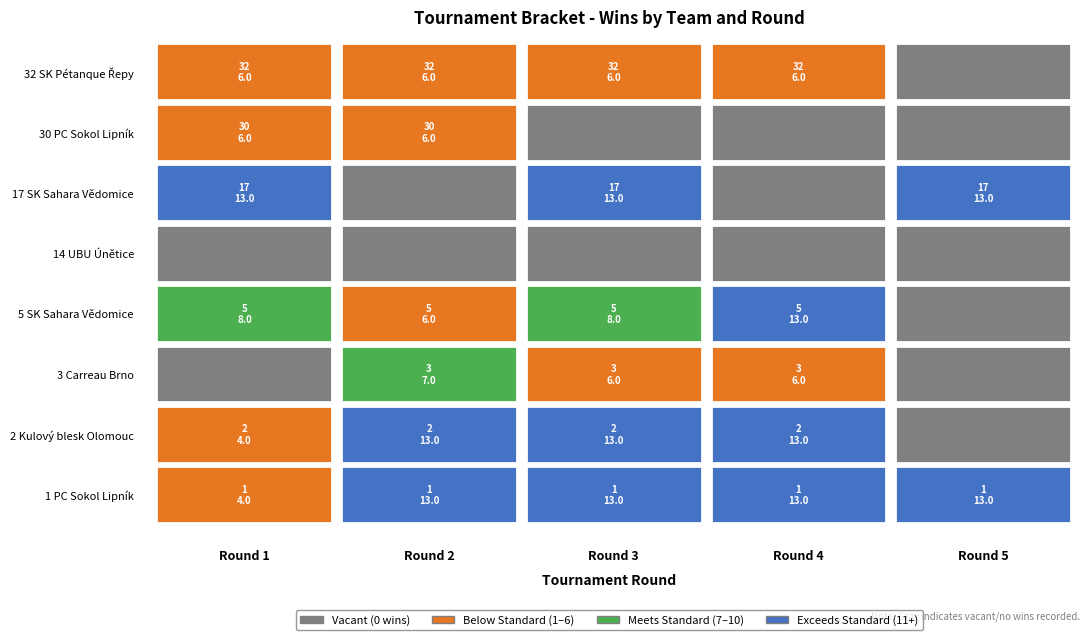

What is the difference between the maximum and minimum values in the 17 SK Sahara Vědomice - Mikyška Milan series?

13